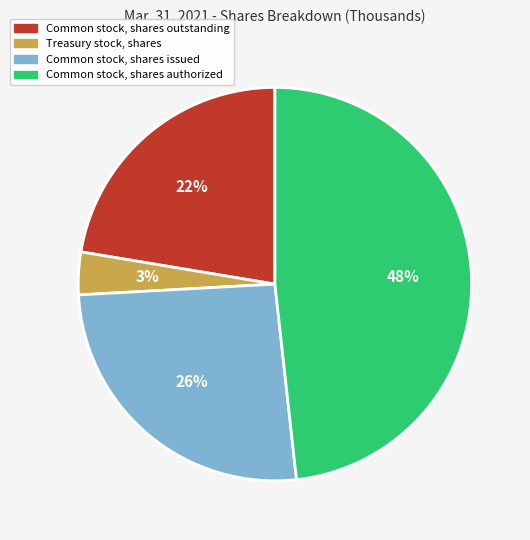

How many segments does this pie chart have?

4